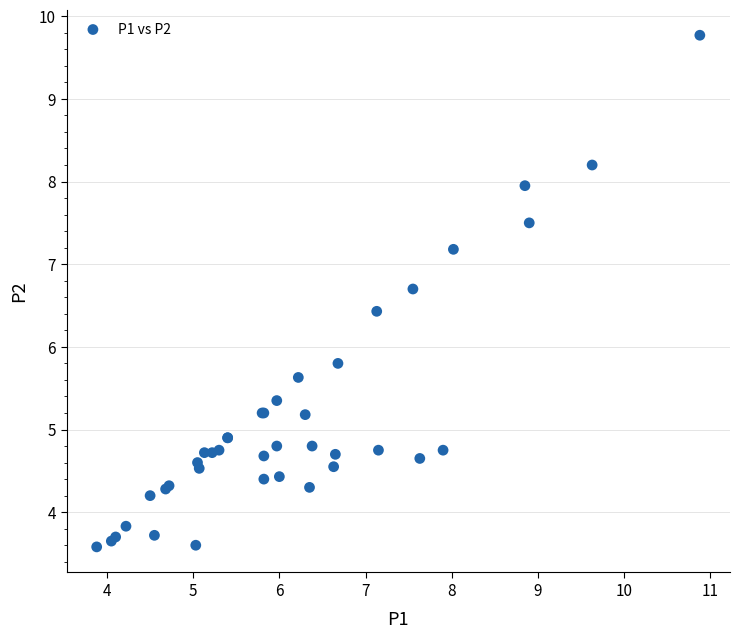

What Y value in the scatter plot is closest to 6?

5.8